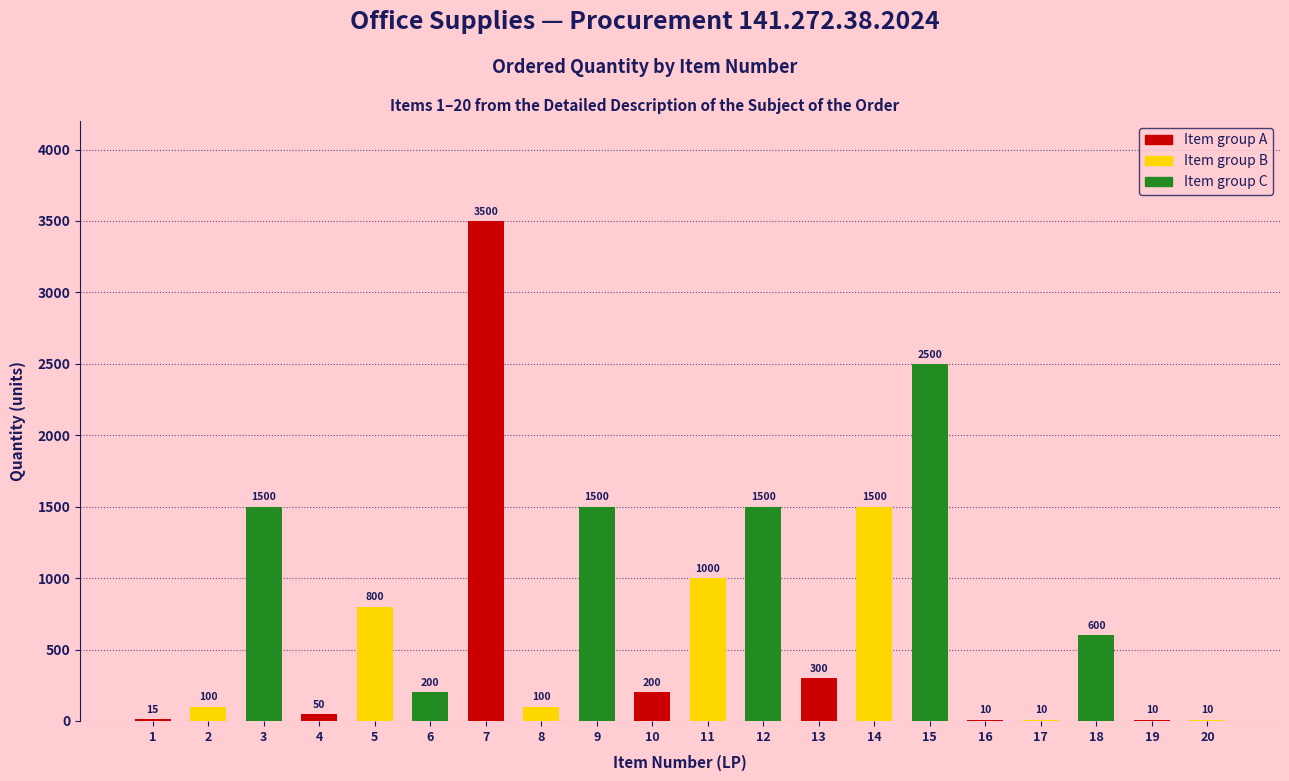

At which category does the chart reach its peak across all series?

7